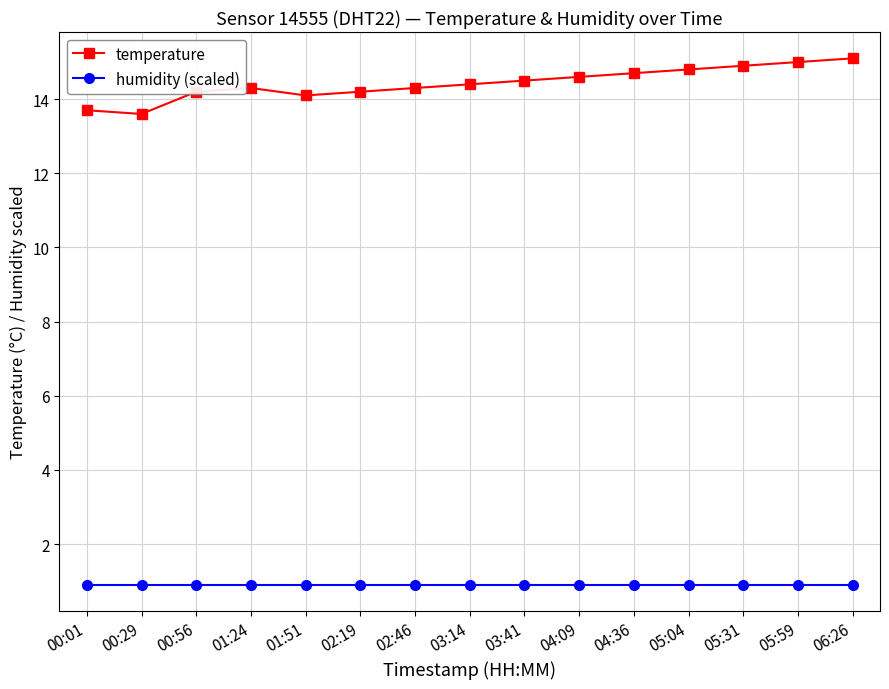

Does the chart display data point markers on the line(s)?

Yes